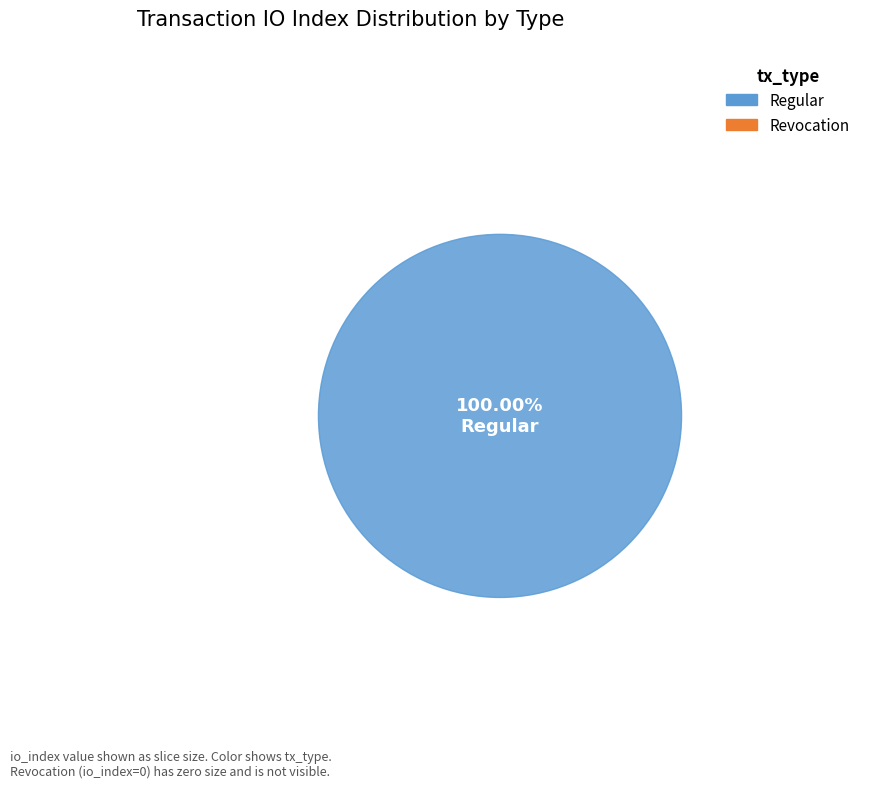

To the nearest percent, what is the difference between the Revocation and Regular slice percentages?

100%